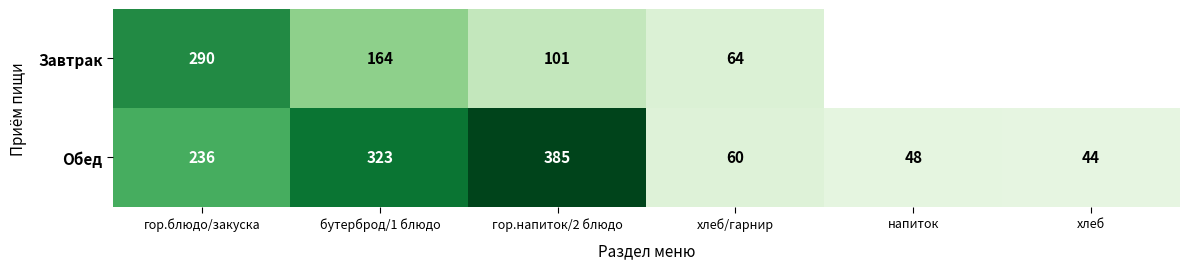

Rank the categories by Обед value from highest to lowest.

гор.напиток/2 блюдо, бутерброд/1 блюдо, гор.блюдо/закуска, хлеб/гарнир, напиток, хлеб